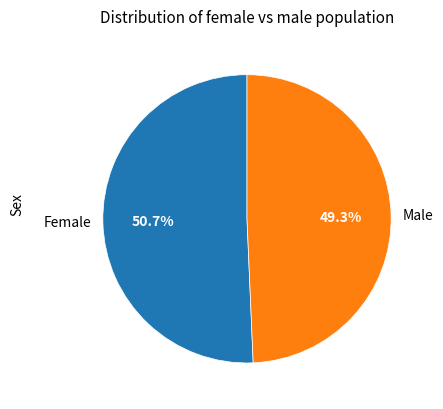

To the nearest percent, what percentage of the pie is Female?

51%